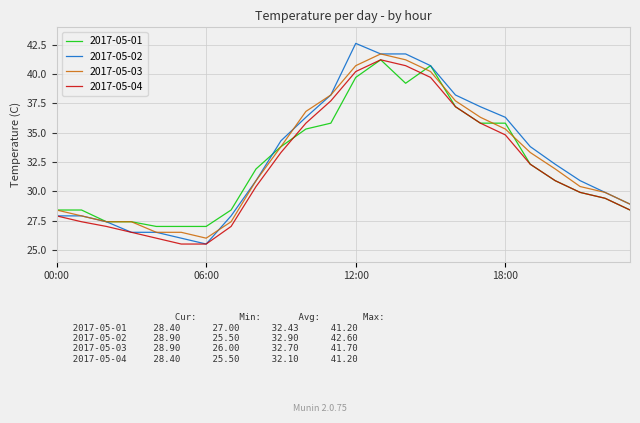

What is the sum of all 2017-05-04 values?

770.5